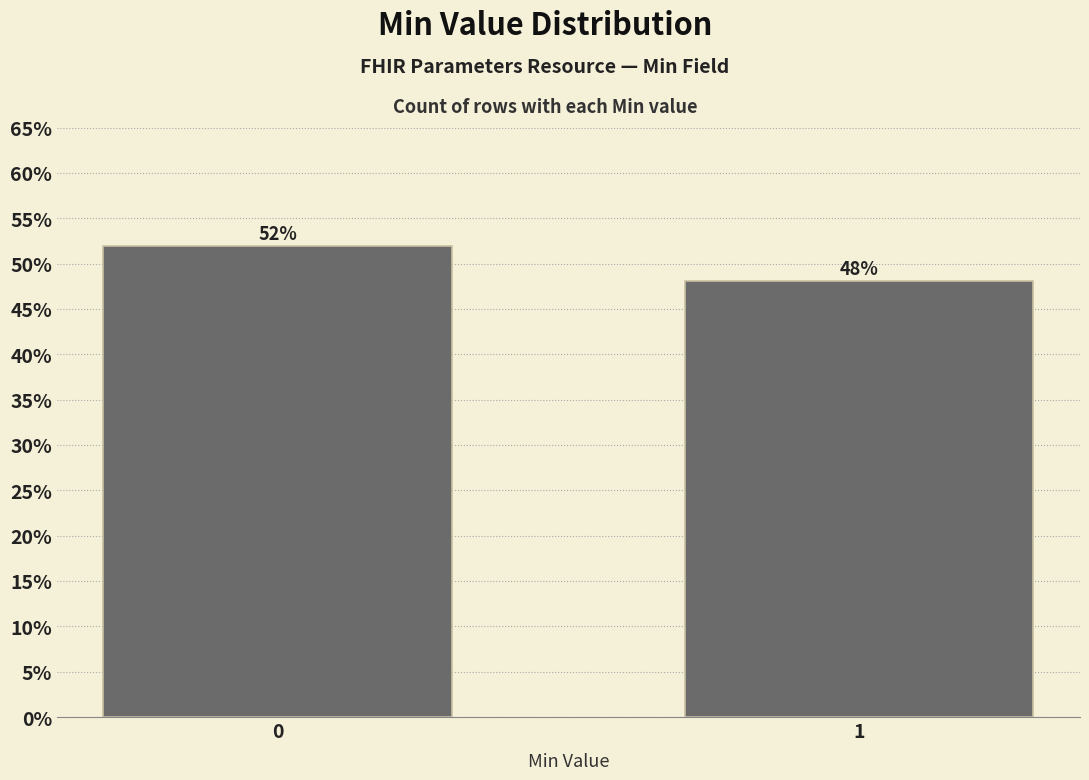

What is the sum of the values at 0 and 1?

100.0